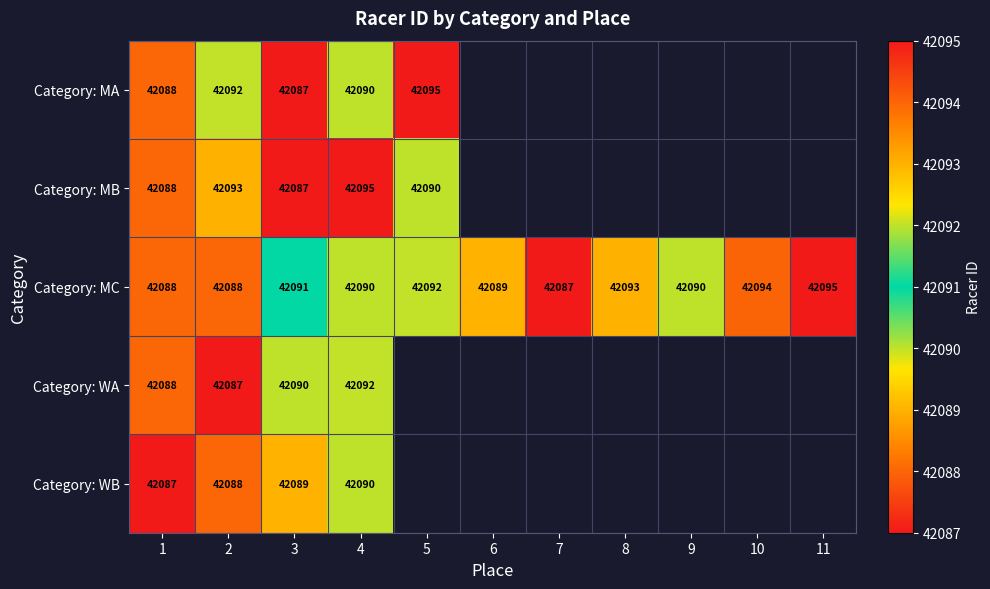

What is the lowest value of the Category: MC series?

42087